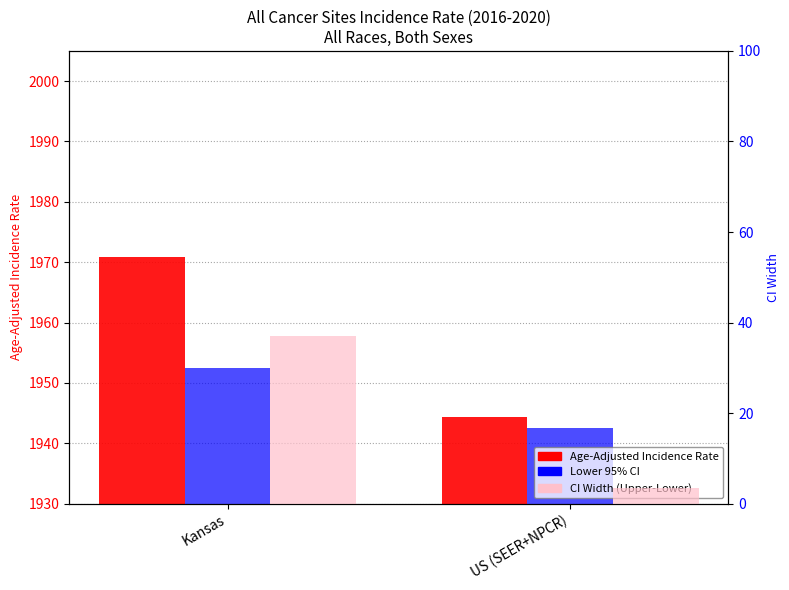

The CI Width (Upper-Lower) series shows 25.0 at Kansas. True or false?

False